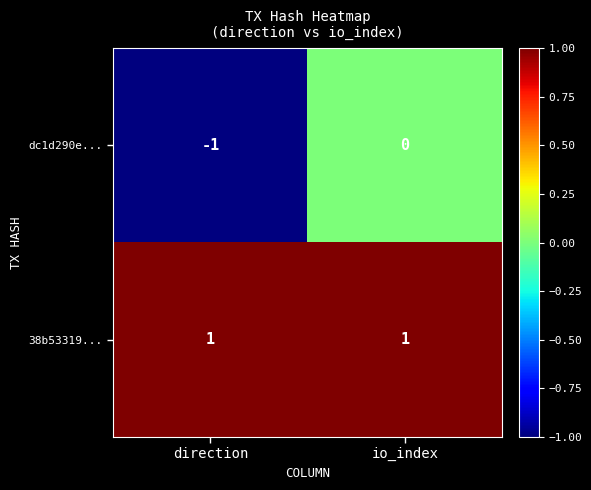

Which series changed the most between direction and io_index?

dc1d290e...